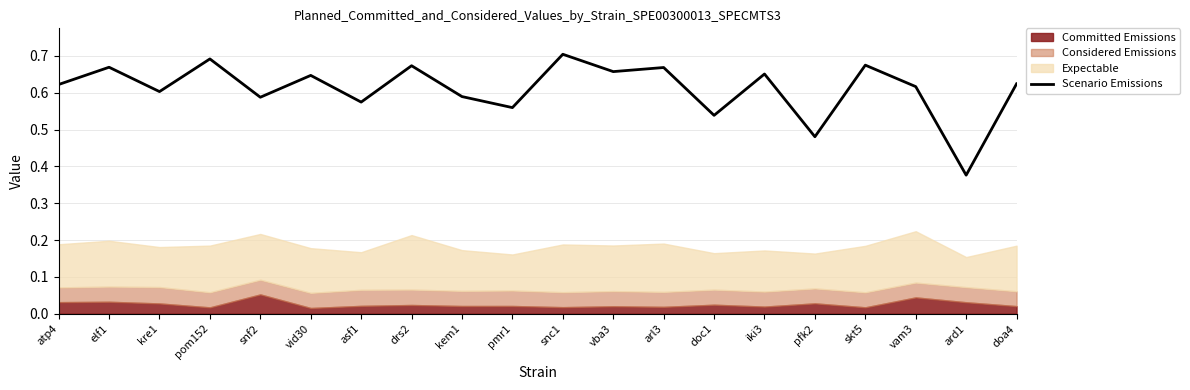

True or false: the data shows 1.1 at snc1.

False